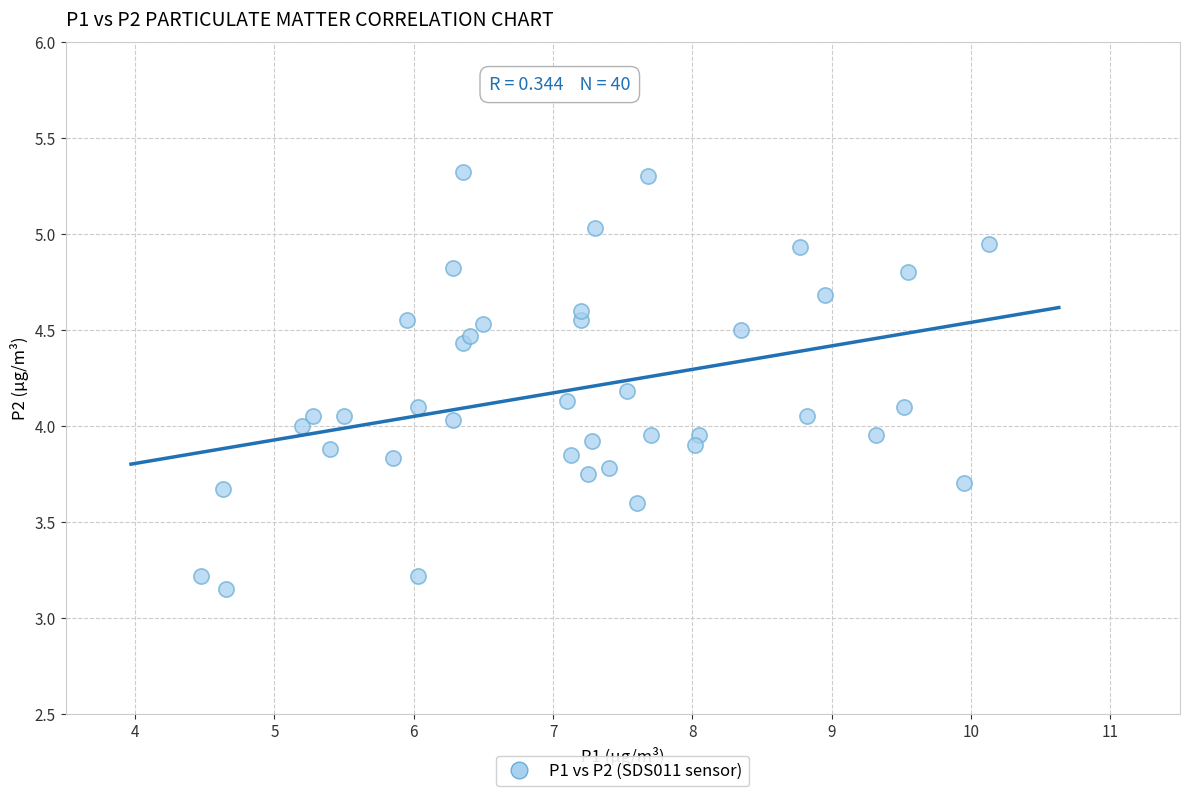

What is the range of Y values (max minus min)?

2.2